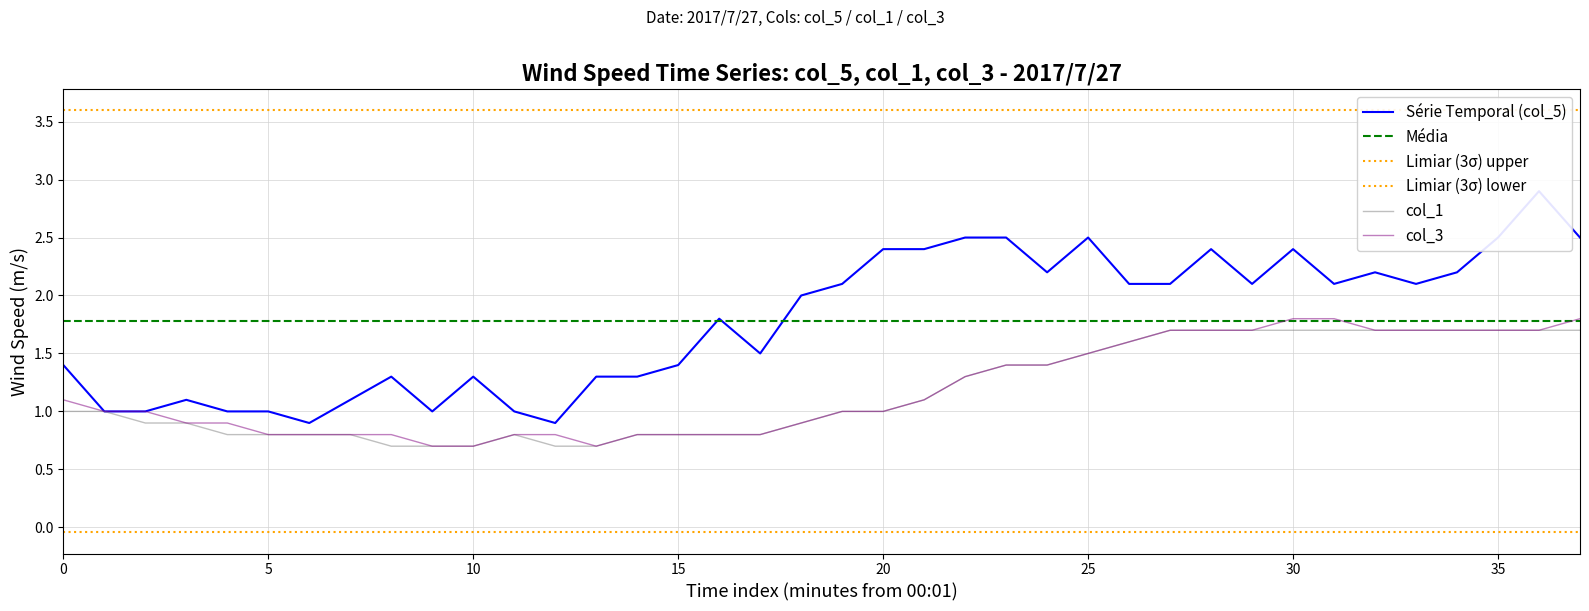

How many data points in col_3 are above 1?

18